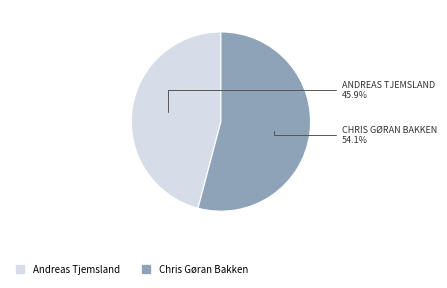

To the nearest percent, what portion does Chris Gøran Bakken represent?

54%